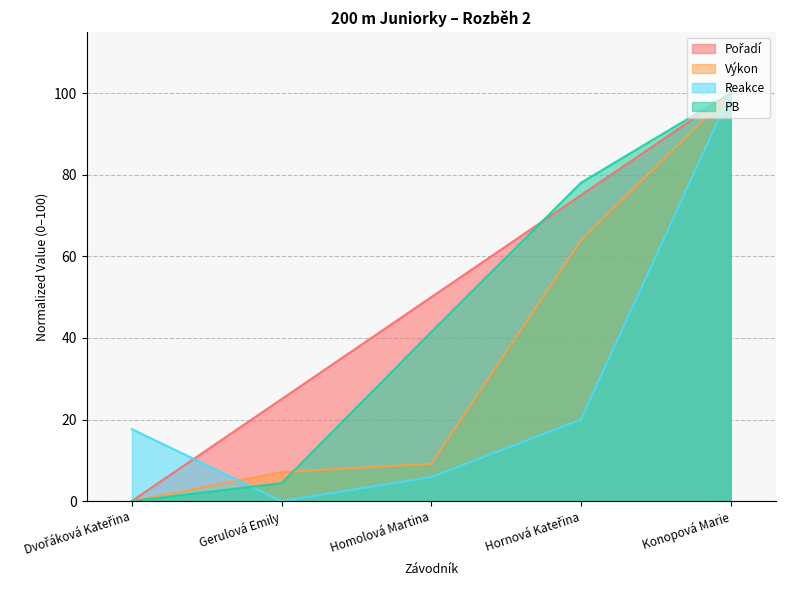

Which has a higher value, Homolová Martina or Hornová Kateřina?

Hornová Kateřina